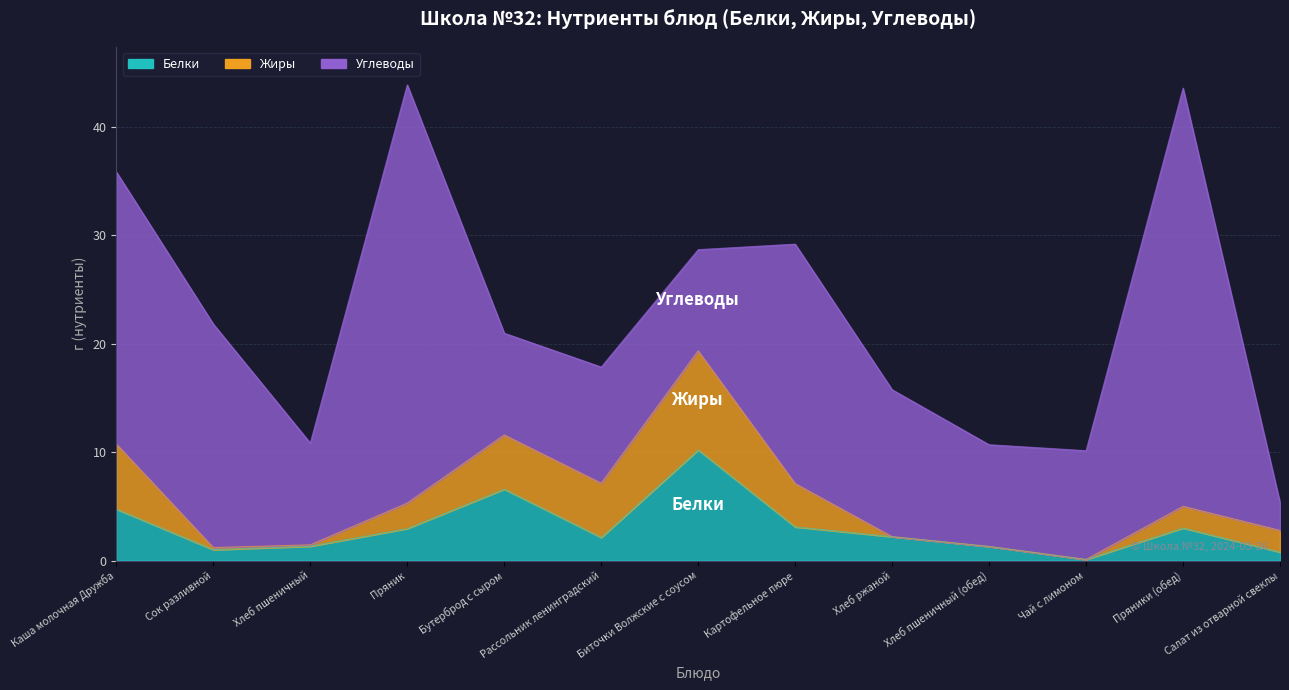

Between Биточки Волжские с соусом and Картофельное пюре, which series saw the biggest shift?

Углеводы